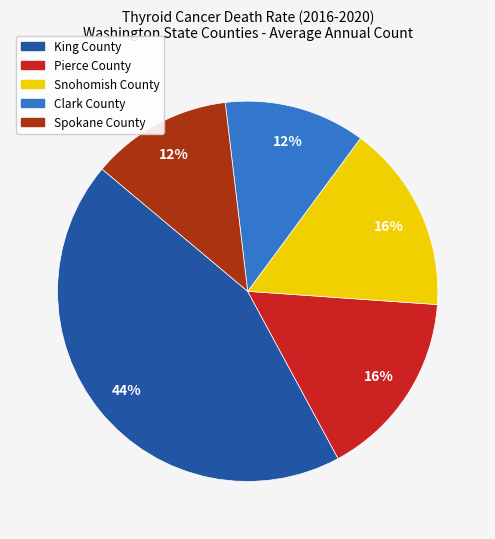

How many slices are in this pie chart?

5